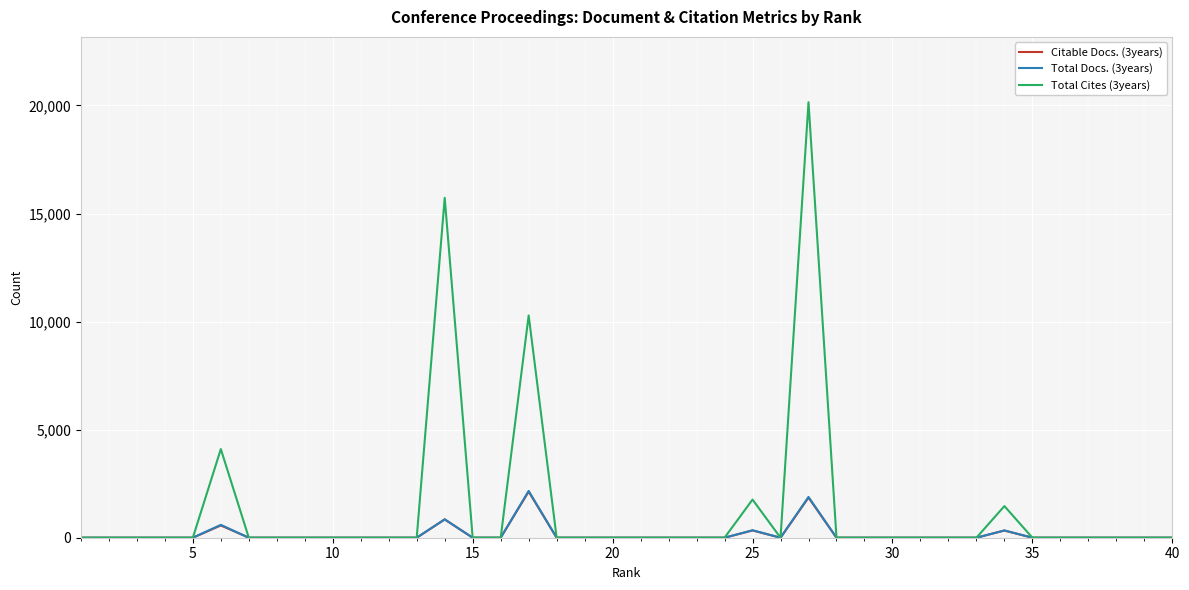

Which series has the largest total across all categories?

Total Cites (3years)